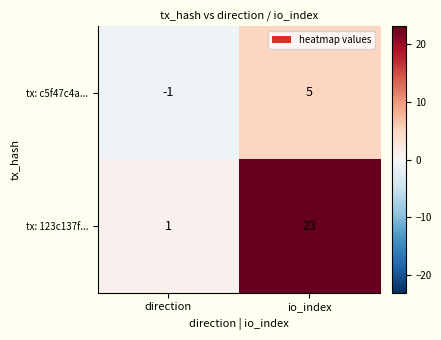

Which series has the largest range (max minus min)?

tx: 123c137f...